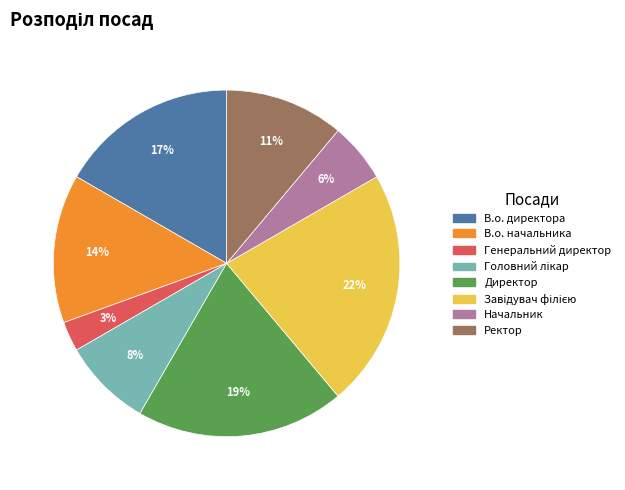

Combined, do Генеральний директор and В.о. директора account for over 50%?

No